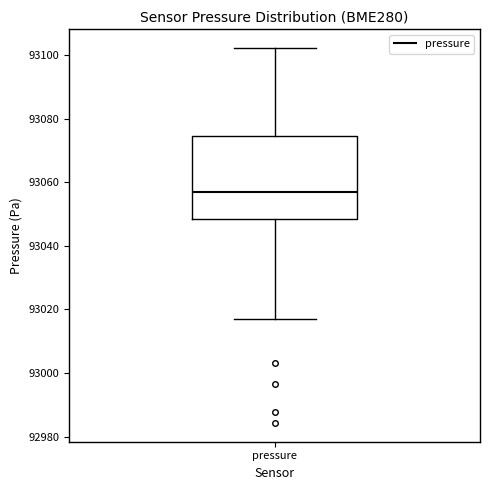

Where does the median line of the box for pressure sit on the y-axis? The values are not printed on the chart, so give them approximately, as read against the axis.

93058